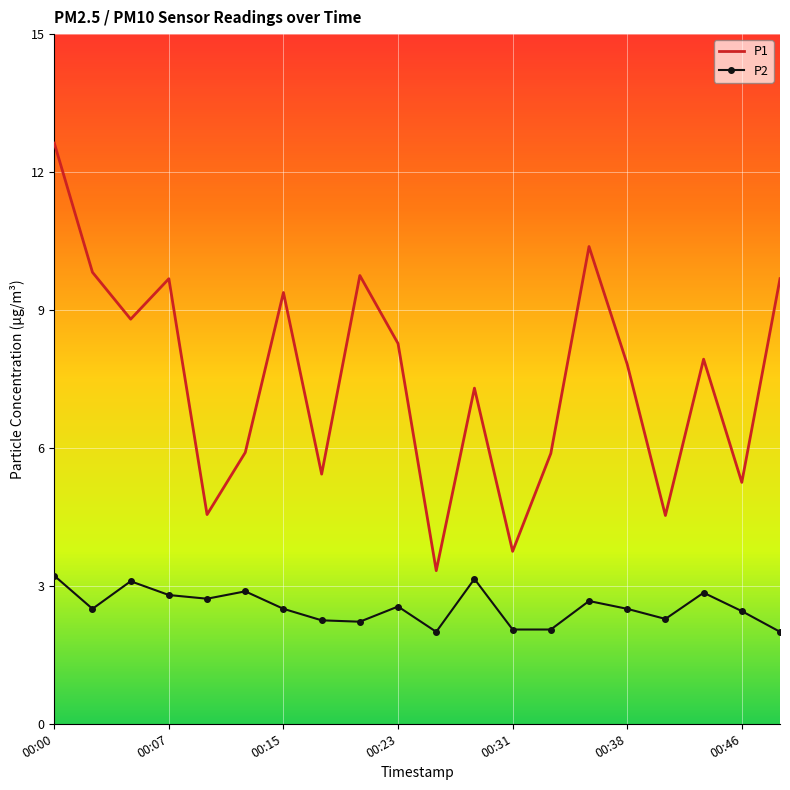

What is the difference between the maximum and minimum values in the P1 series?

9.3